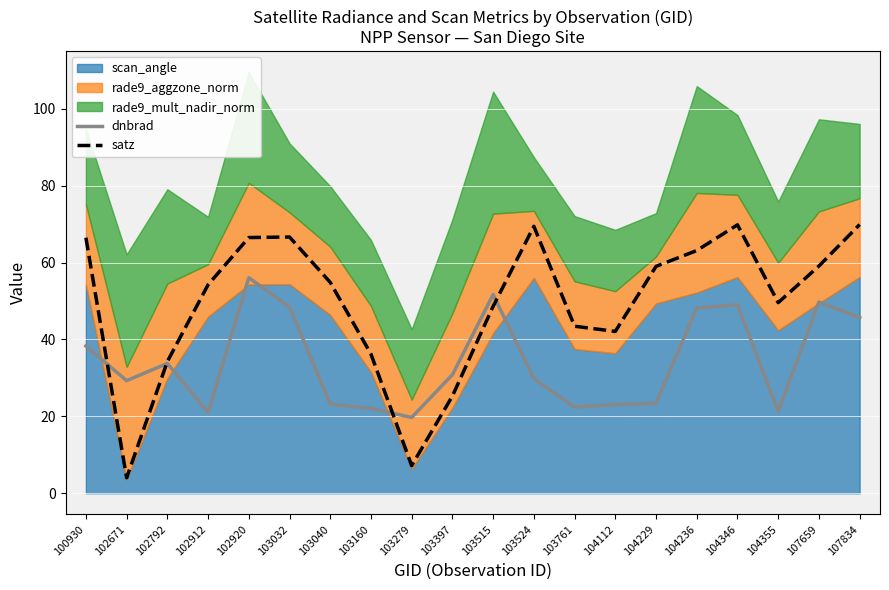

How many intersections are there between dnbrad and satz?

4